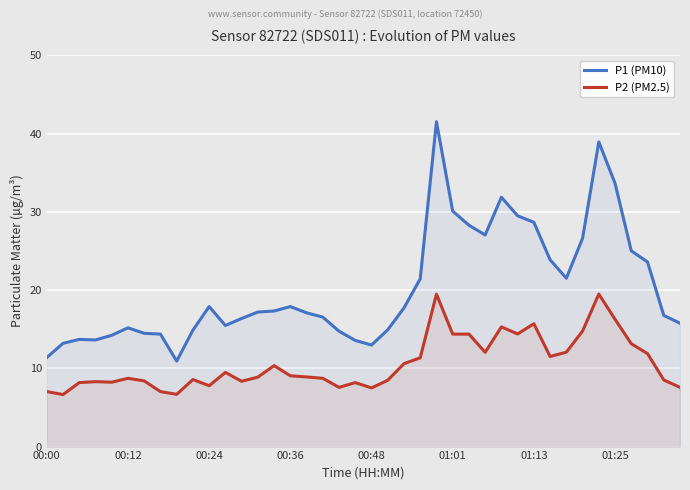

Is the value of P2 (PM2.5) at 33 greater than the value of P1 (PM10) at 33?

No